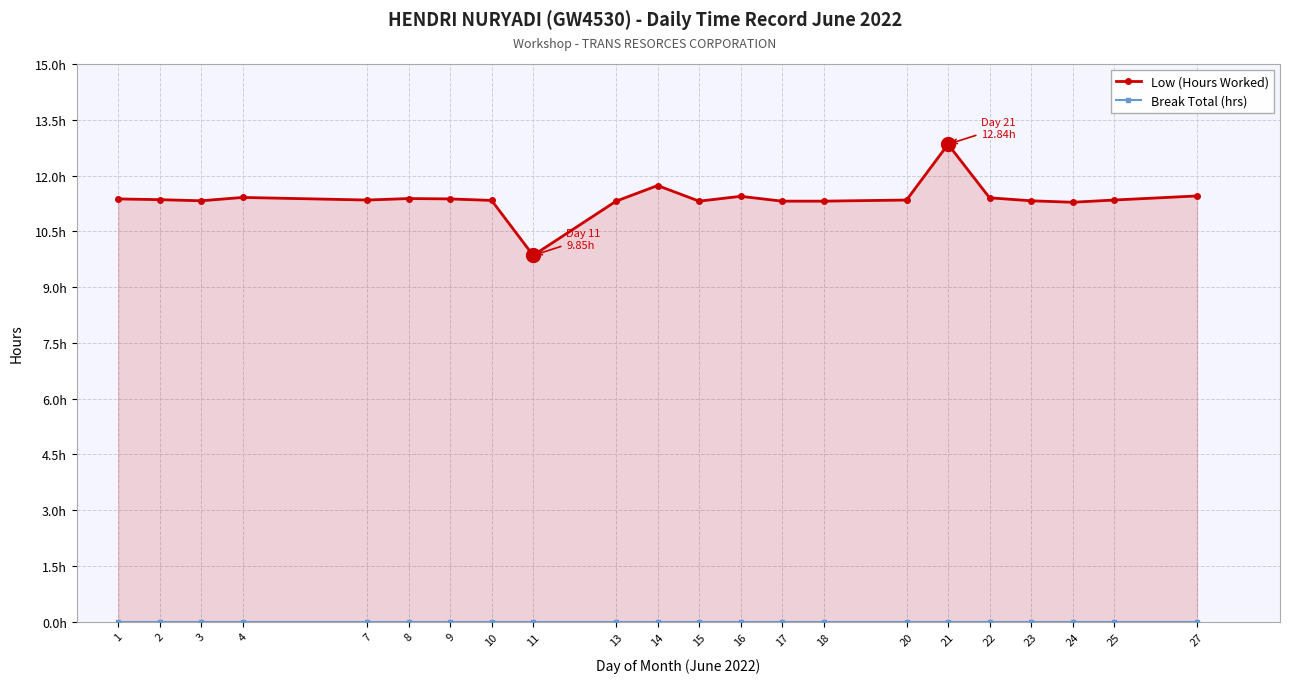

At which category is the sum across all series the highest?

21